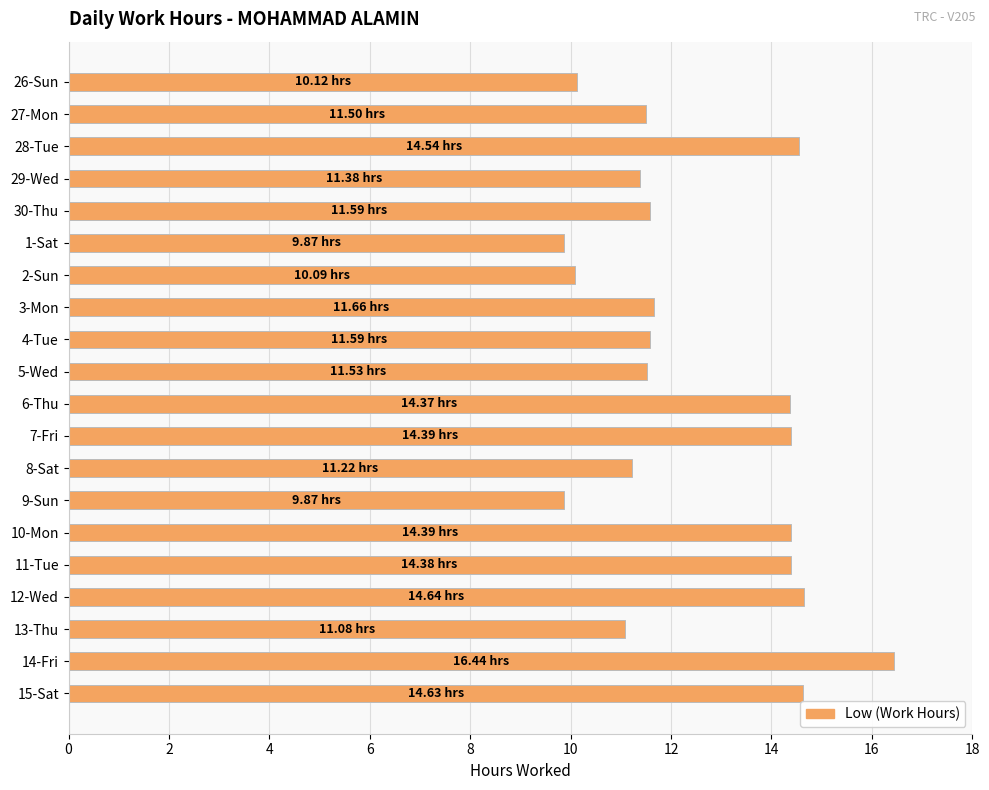

What is the difference between the second highest and minimum values?

4.8